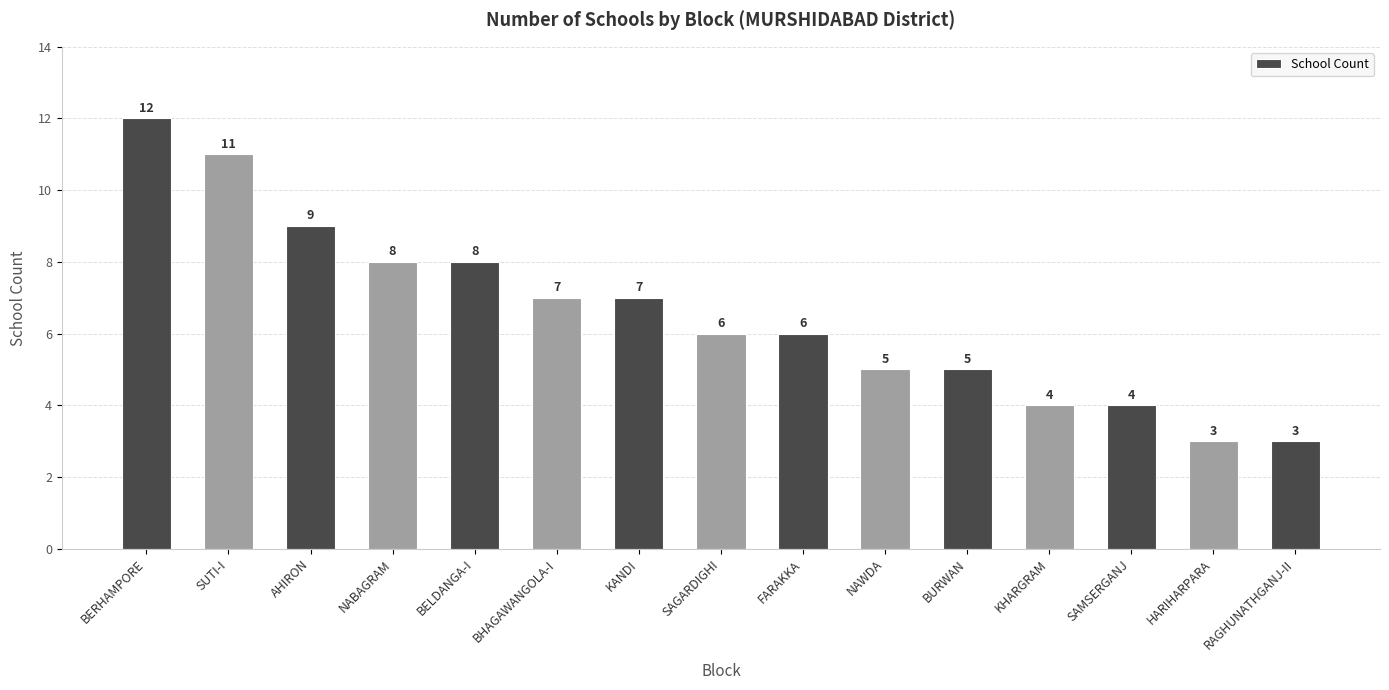

Where does the data first go above 6?

BERHAMPORE